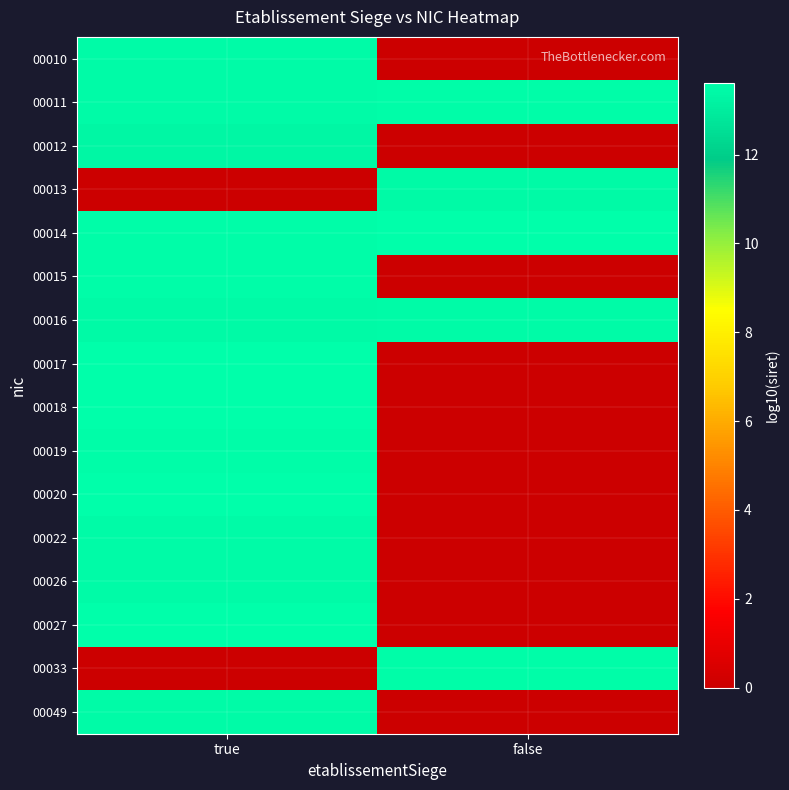

Reading right to left, transcribe all the data shown in this chart.

00010: false=0.0	true=13.5
00011: false=13.5	true=13.5
00012: false=0.0	true=13.3
00013: false=13.4	true=0.0
00014: false=13.6	true=13.5
00015: false=0.0	true=13.5
00016: false=13.5	true=13.4
00017: false=0.0	true=13.6
00018: false=0.0	true=13.6
00019: false=0.0	true=13.5
00020: false=0.0	true=13.6
00022: false=0.0	true=13.5
00026: false=0.0	true=13.5
00027: false=0.0	true=13.6
00033: false=13.5	true=0.0
00049: false=0.0	true=13.5